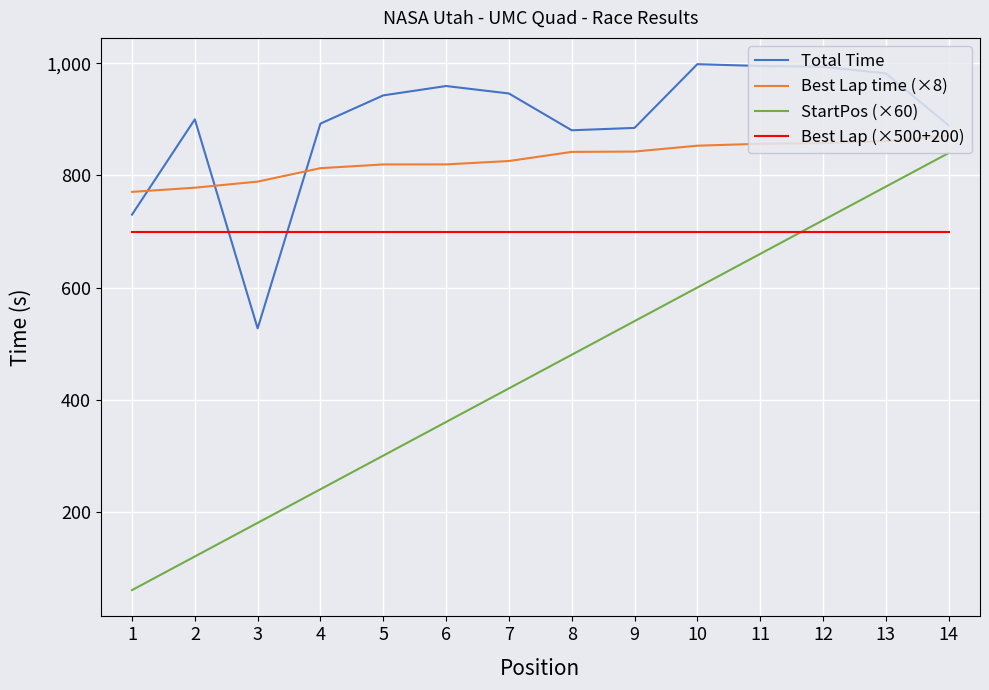

True or false: StartPos (×60) and Total Time cross at least once.

False